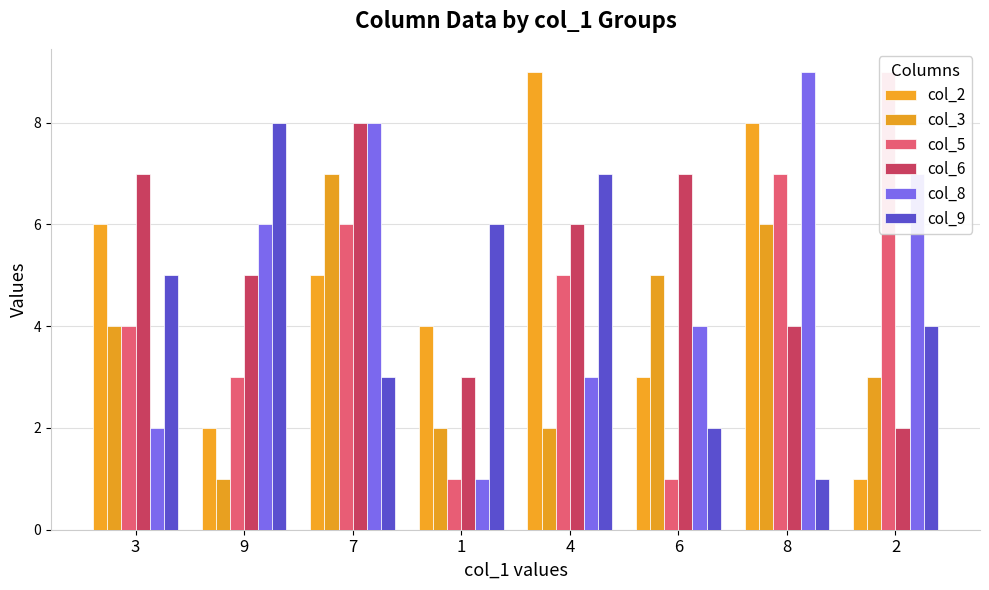

What is the maximum value for col_3?

7